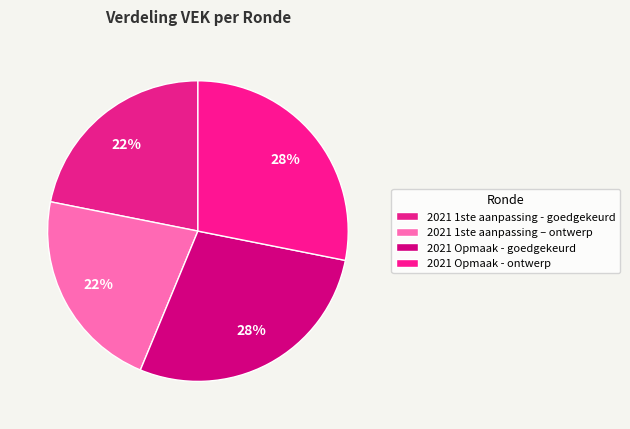

Which slice is the smallest?

2021 1ste aanpassing - goedgekeurd